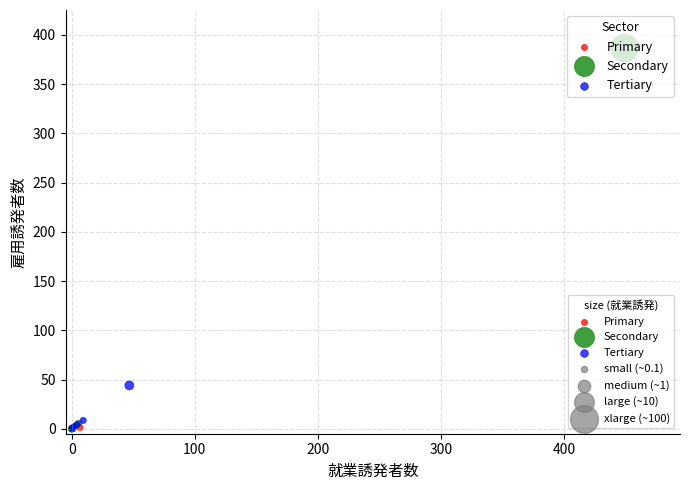

Which series reaches the maximum Y coordinate?

Secondary